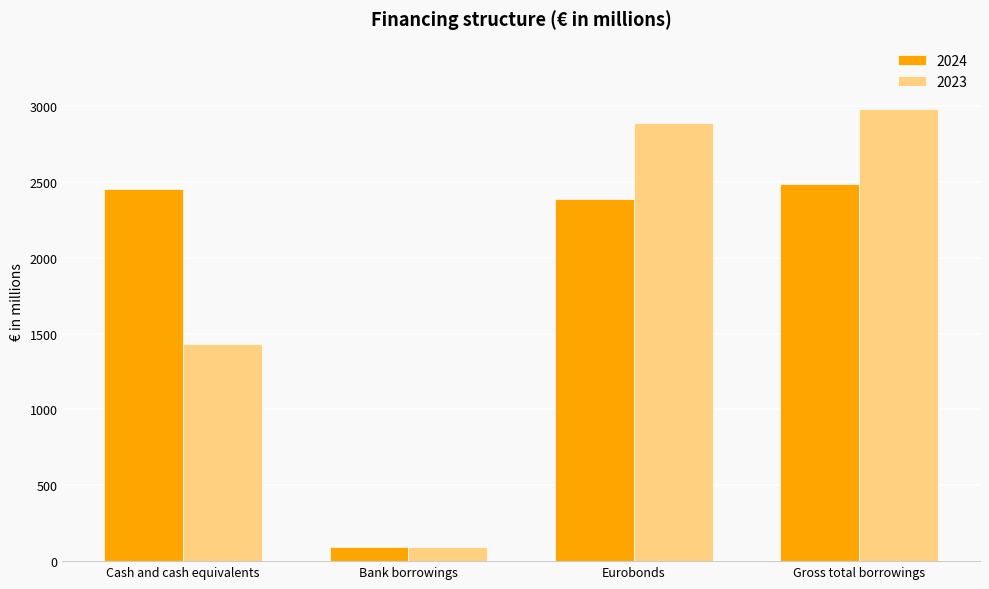

Is it true that 2024 equals 96 at Bank borrowings?

True